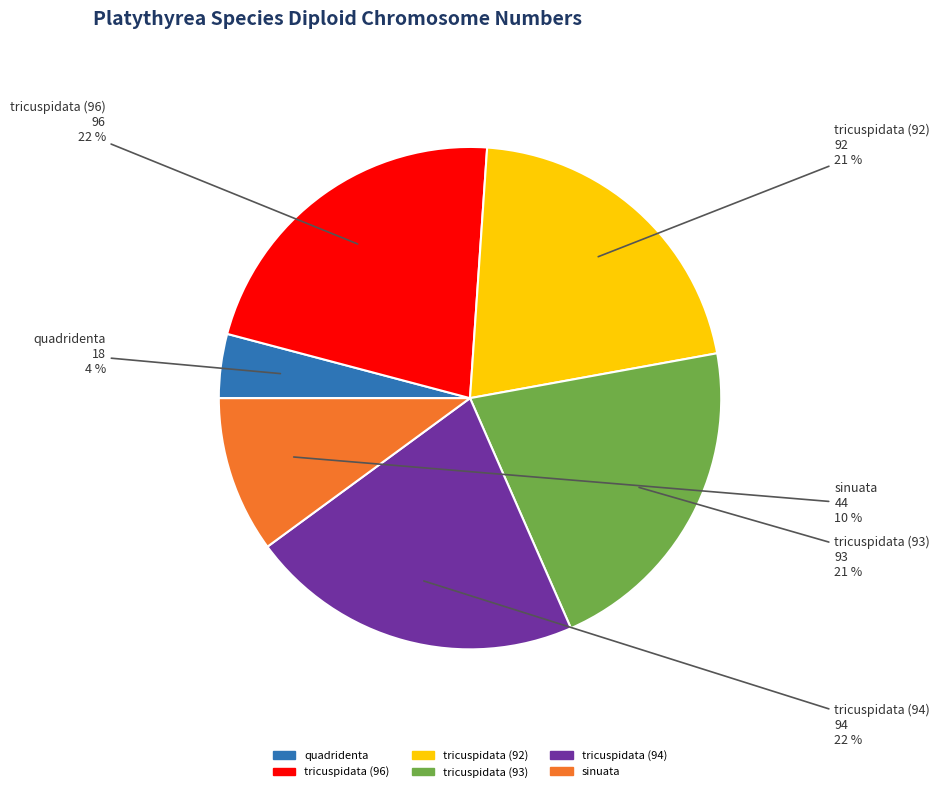

Between tricuspidata (94) and quadridenta, which is larger?

tricuspidata (94)